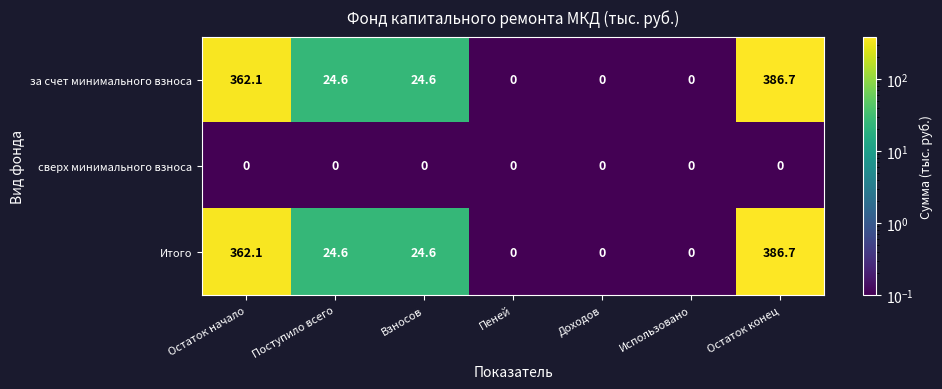

Reading right to left, transcribe all the data shown in this chart.

за счет минимального взноса: 386.7	0.0	0.0	0.0	24.6	24.6	362.1
сверх минимального взноса: 0.0	0.0	0.0	0.0	0.0	0.0	0.0
Итого: 386.7	0.0	0.0	0.0	24.6	24.6	362.1